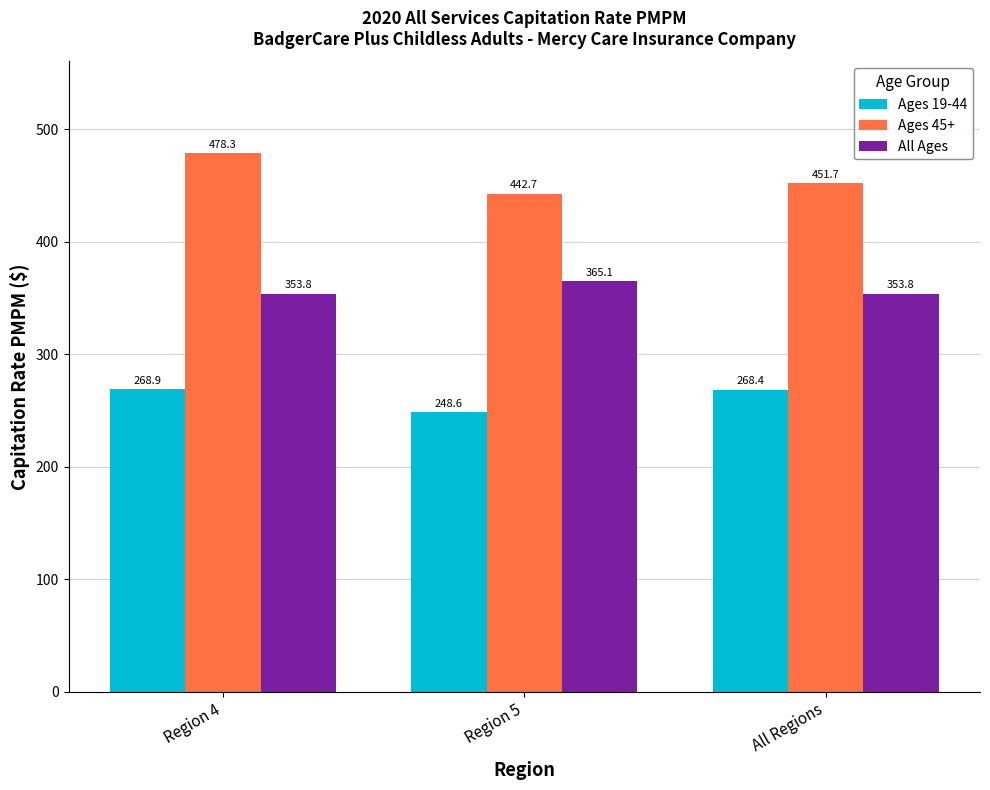

At how many categories does at least one series exceed 333?

3